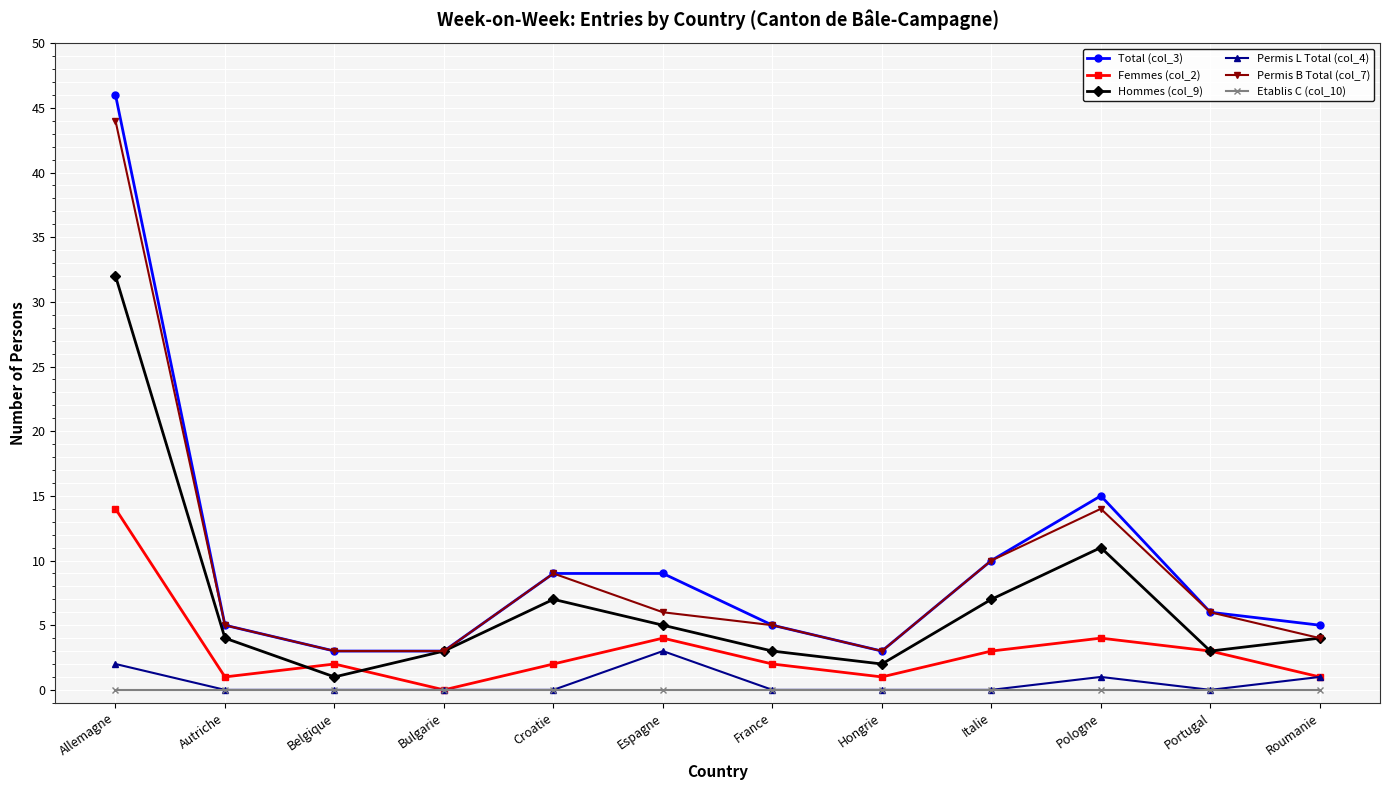

Which series has the largest range (max minus min)?

Total (col_3)